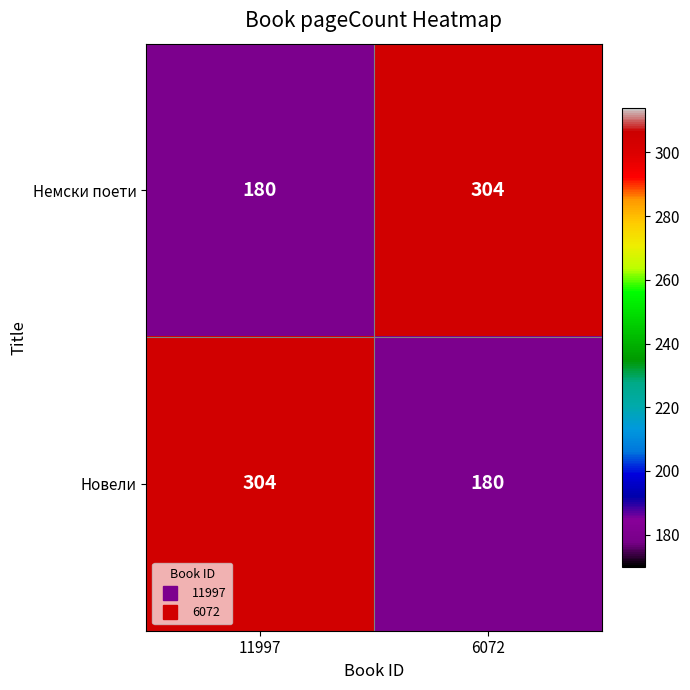

Read the Немски поети value at 11997, to the nearest 5.

180